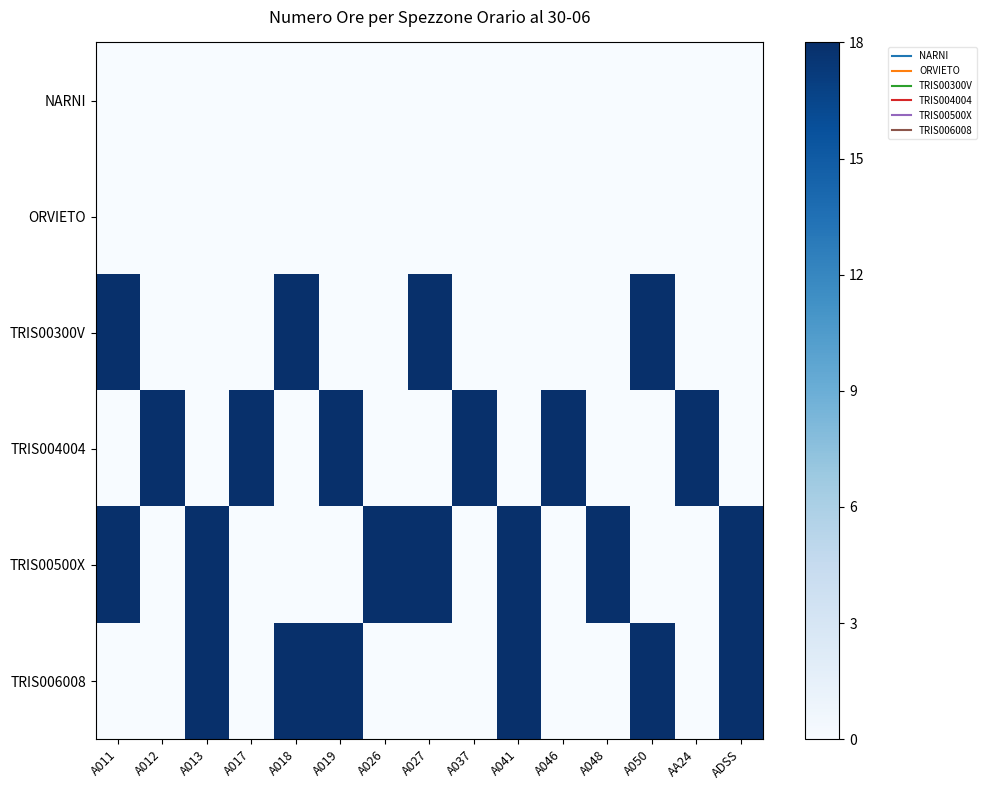

Reading left to right, transcribe all the data shown in this chart.

NARNI: A011=0	A012=0	A013=0	A017=0	A018=0	A019=0	A026=0	A027=0	A037=0	A041=0	A046=0	A048=0	A050=0	AA24=0	ADSS=0
ORVIETO: A011=0	A012=0	A013=0	A017=0	A018=0	A019=0	A026=0	A027=0	A037=0	A041=0	A046=0	A048=0	A050=0	AA24=0	ADSS=0
TRIS00300V: A011=18	A012=0	A013=0	A017=0	A018=18	A019=0	A026=0	A027=18	A037=0	A041=0	A046=0	A048=0	A050=18	AA24=0	ADSS=0
TRIS004004: A011=0	A012=18	A013=0	A017=18	A018=0	A019=18	A026=0	A027=0	A037=18	A041=0	A046=18	A048=0	A050=0	AA24=18	ADSS=0
TRIS00500X: A011=18	A012=0	A013=18	A017=0	A018=0	A019=0	A026=18	A027=18	A037=0	A041=18	A046=0	A048=18	A050=0	AA24=0	ADSS=18
TRIS006008: A011=0	A012=0	A013=18	A017=0	A018=18	A019=18	A026=0	A027=0	A037=0	A041=18	A046=0	A048=0	A050=18	AA24=0	ADSS=18